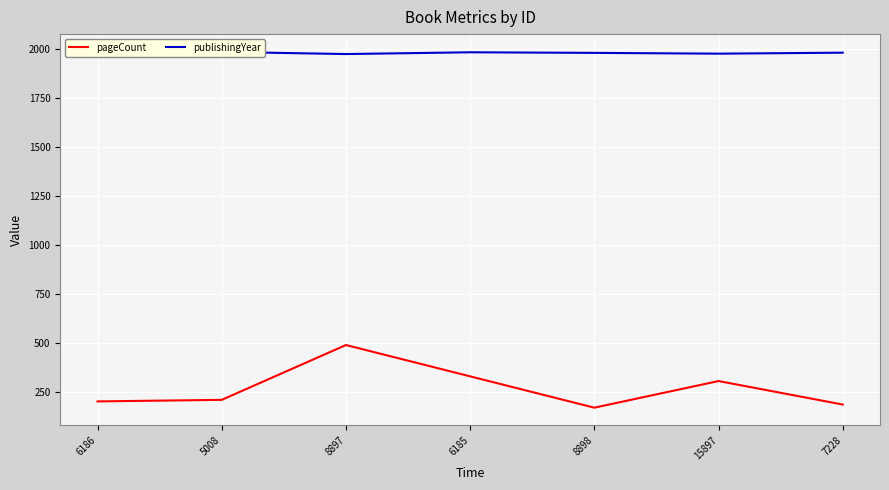

What is the difference between the pageCount values at 5008 and 6185?

120